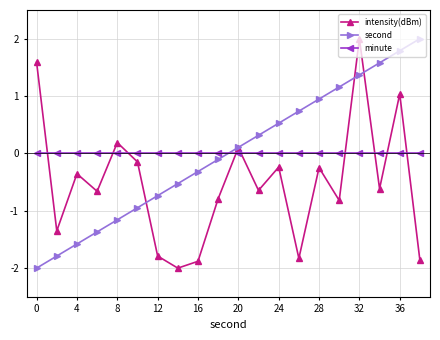

What is the minimum value shown in the chart?

-2.0